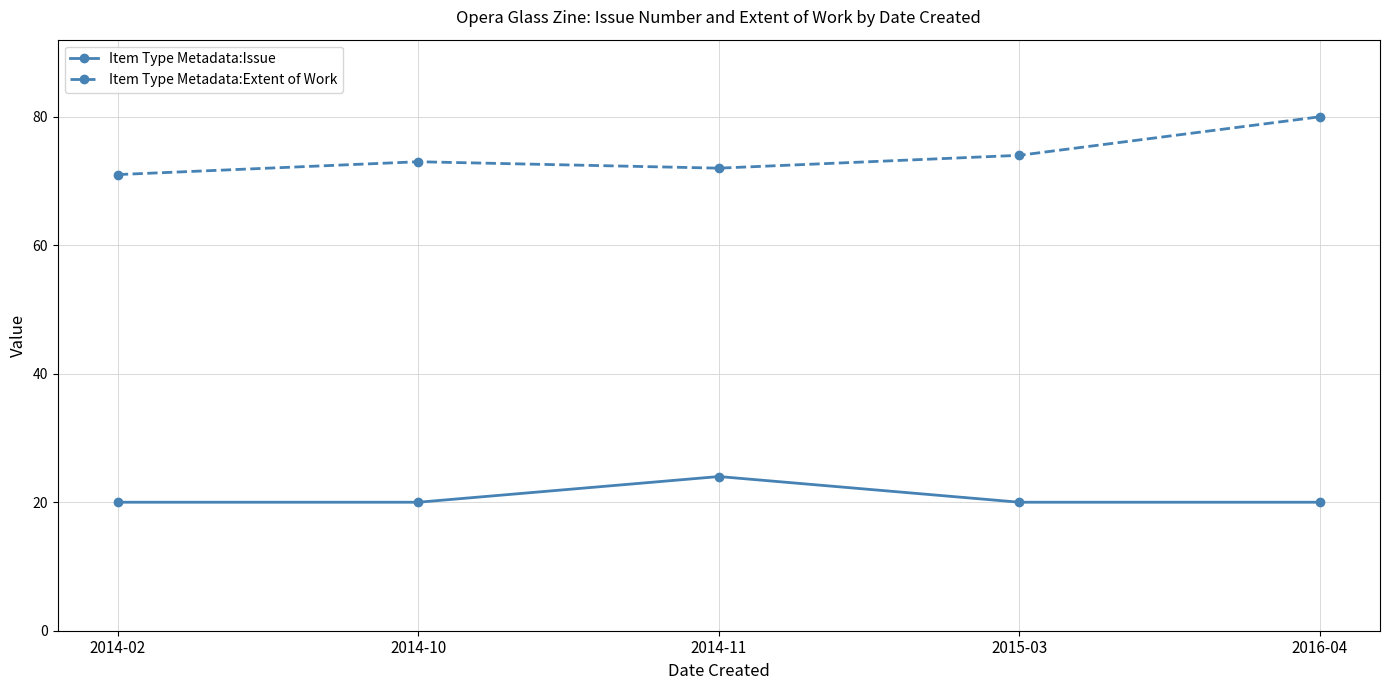

Is it true that Item Type Metadata:Extent of Work equals 113 at 2014-10?

False